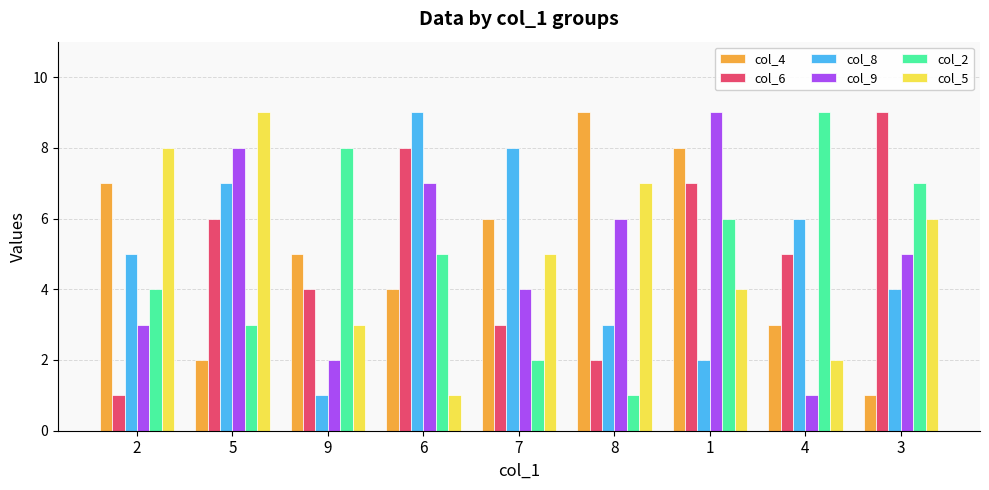

What is the sum of the col_4 values at 8 and 5?

11